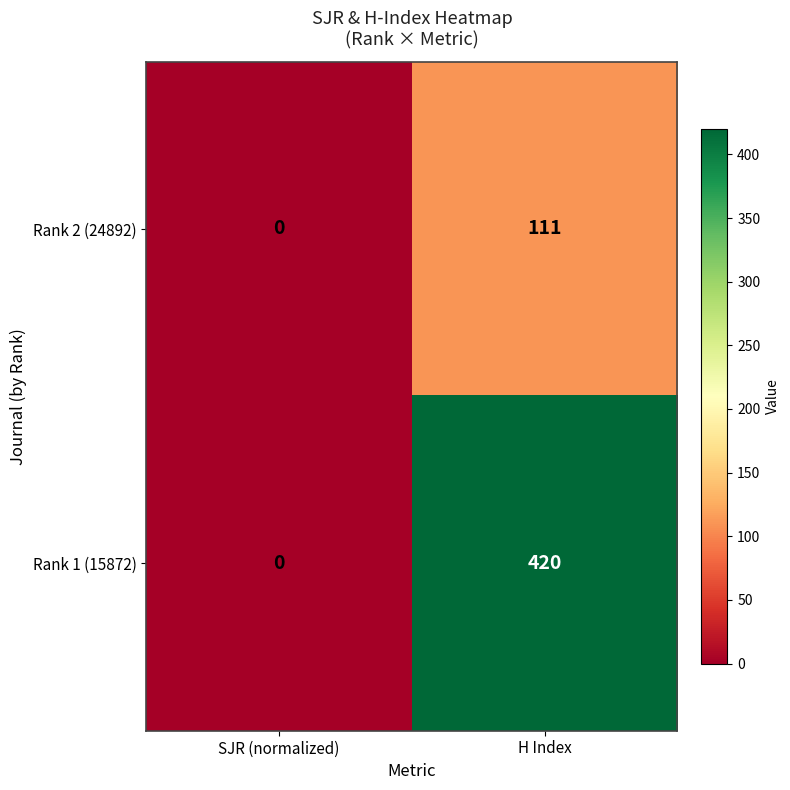

What is the difference between the maximum and minimum values in the Rank 1 (15872) series?

420